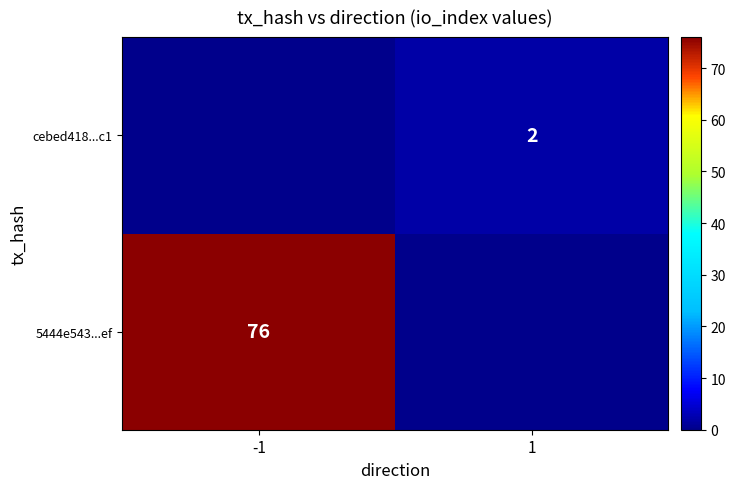

The value of cebed418...c1 at 1 is 2. True or false?

True